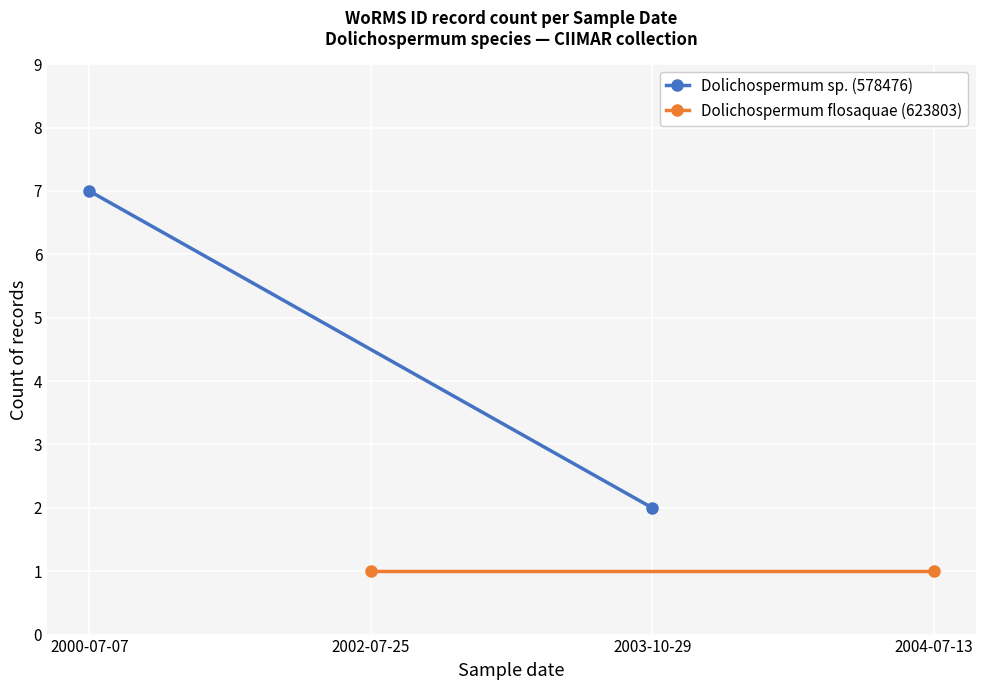

Rank the series by their average value, from lowest to highest.

Dolichospermum flosaquae (623803), Dolichospermum sp. (578476)